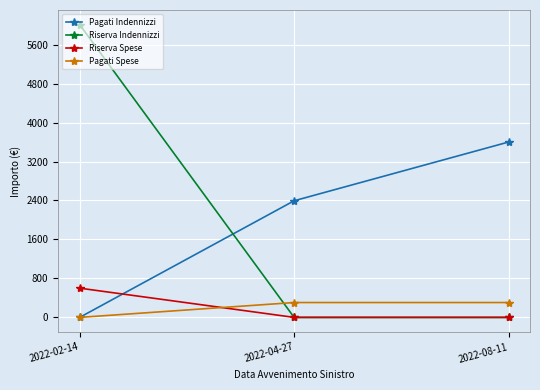

Which series has the widest spread of values?

Riserva Indennizzi